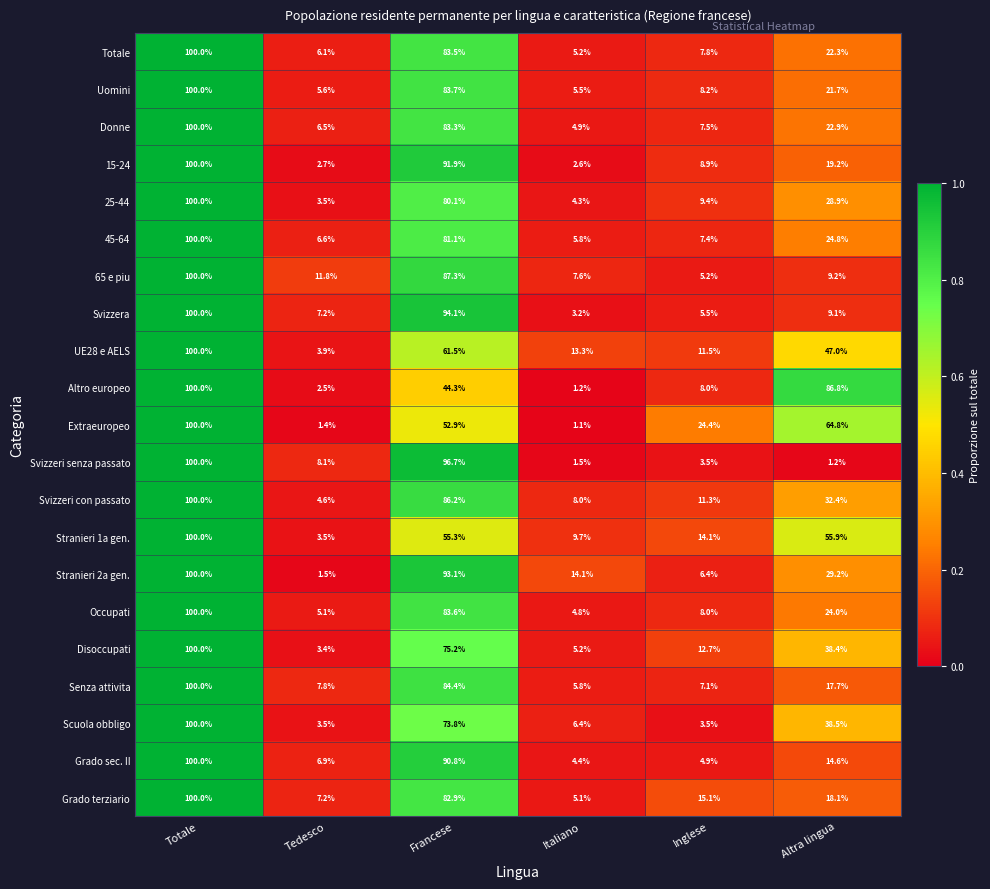

What is the maximum value shown in the chart?

100.0